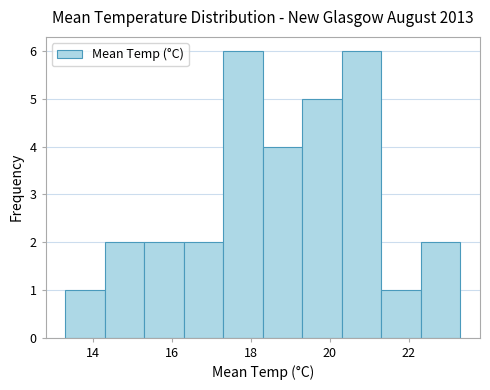

Reading left to right, list every bar in this chart as the range it spans on the x-axis followed by its height. Neither the bar edges nor the heights are printed on the chart, so give them approximately, as read against the axes.

13.3 to 14.3: 1
14.3 to 15.3: 2
15.3 to 16.3: 2
16.3 to 17.3: 2
17.3 to 18.3: 6
18.3 to 19.3: 4
19.3 to 20.3: 5
20.3 to 21.3: 6
21.3 to 22.3: 1
22.3 to 23.3: 2